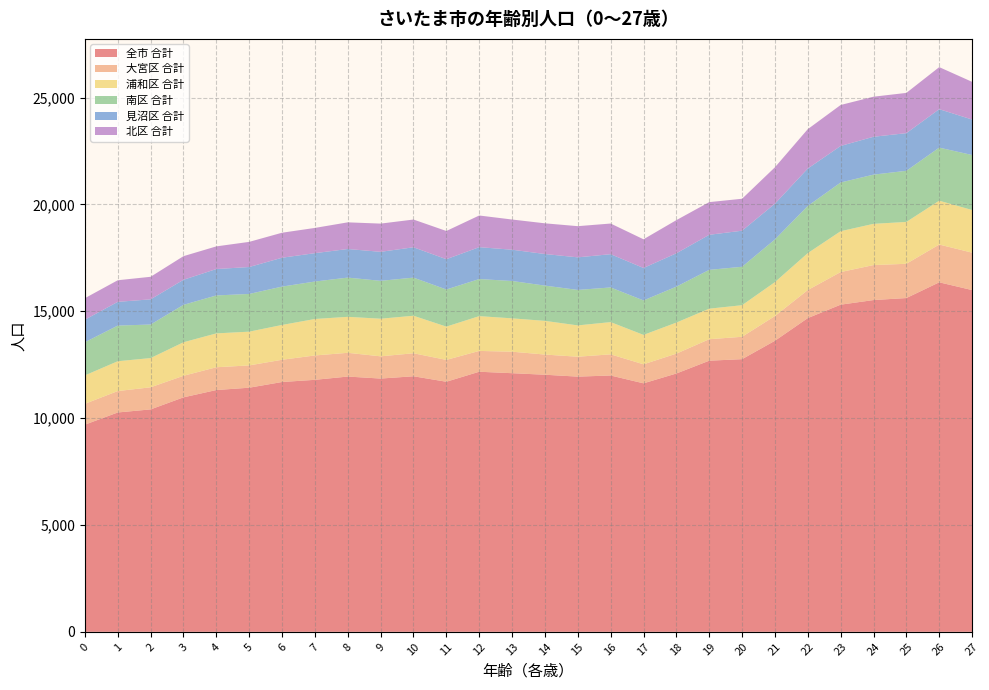

Reading right to left, list all the values displayed in this chart.

全市 合計: 15993	16356	15620	15526	15310	14682	13621	12760	12688	12089	11629	11995	11943	12031	12103	12171	11703	11959	11852	11946	11793	11691	11424	11315	10973	10409	10265	9695
大宮区 合計: 1750	1768	1603	1637	1526	1312	1157	1047	1005	929	890	990	931	944	1006	974	1022	1077	1040	1111	1140	1041	1043	1066	1009	1034	1002	975
浦和区 合計: 1997	2052	1959	1930	1912	1729	1588	1478	1430	1454	1377	1509	1466	1577	1561	1629	1558	1756	1761	1684	1707	1629	1580	1585	1569	1368	1396	1330
南区 合計: 2574	2484	2393	2303	2280	2208	1998	1799	1816	1681	1612	1622	1660	1650	1748	1735	1737	1784	1772	1836	1753	1795	1765	1776	1751	1570	1668	1552
見沼区 合計: 1660	1799	1762	1772	1710	1750	1672	1688	1641	1561	1519	1557	1525	1478	1464	1492	1418	1420	1358	1338	1328	1351	1260	1236	1173	1178	1111	1055
北区 合計: 1764	1968	1884	1875	1917	1844	1704	1495	1529	1552	1343	1434	1459	1437	1413	1482	1320	1298	1321	1248	1181	1170	1177	1060	1105	1056	1011	1007